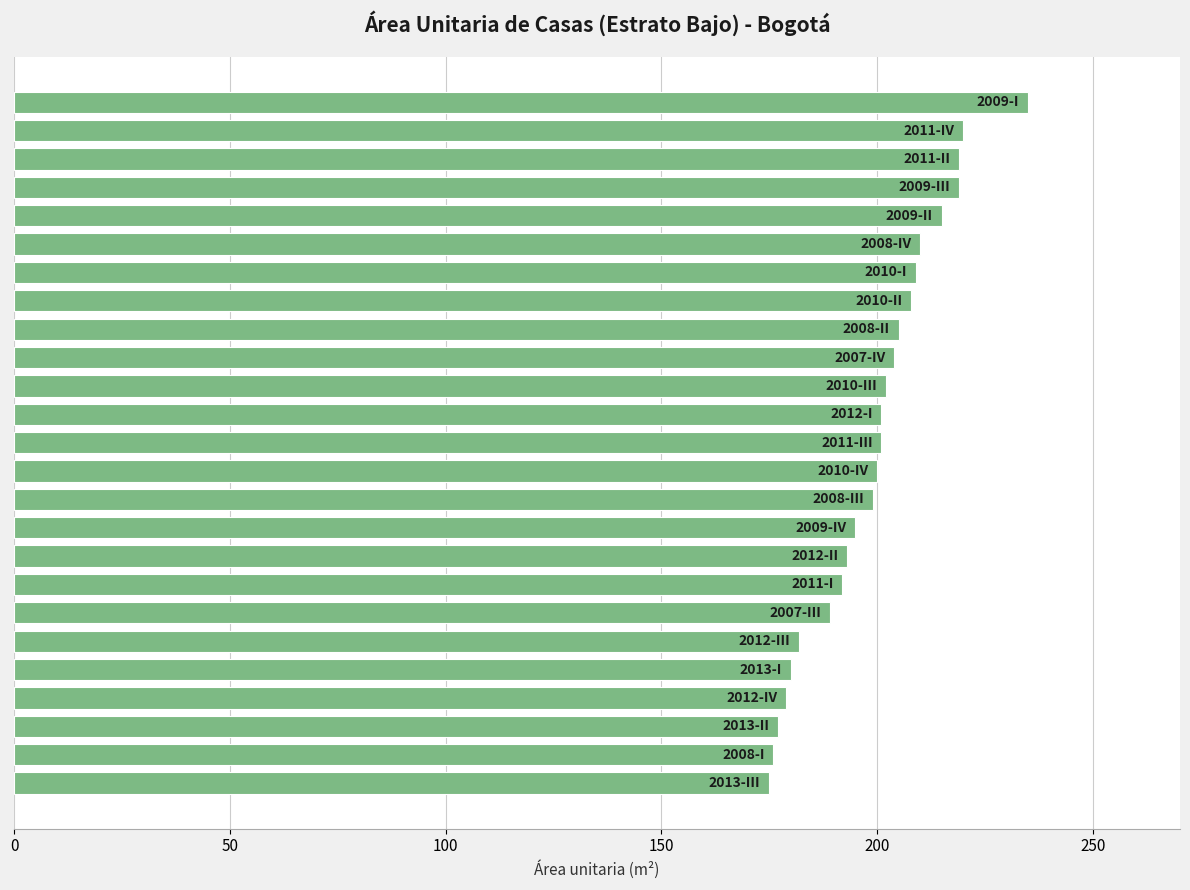

What is the maximum value shown in the chart?

235